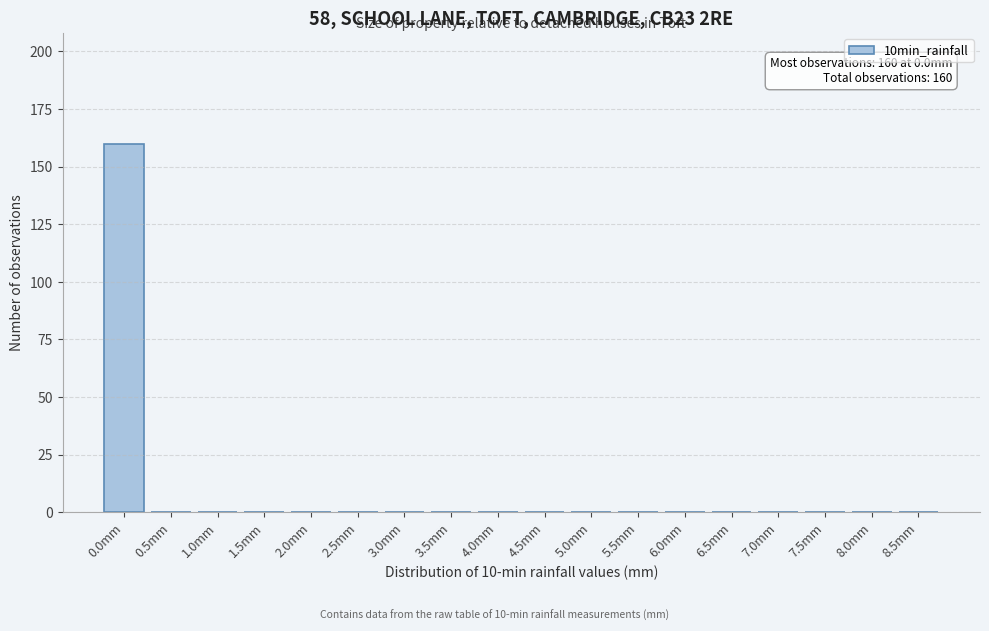

Reading left to right, what are all the values shown in this chart?

0.0mm=160	0.5mm=0	1.0mm=0	1.5mm=0	2.0mm=0	2.5mm=0	3.0mm=0	3.5mm=0	4.0mm=0	4.5mm=0	5.0mm=0	5.5mm=0	6.0mm=0	6.5mm=0	7.0mm=0	7.5mm=0	8.0mm=0	8.5mm=0